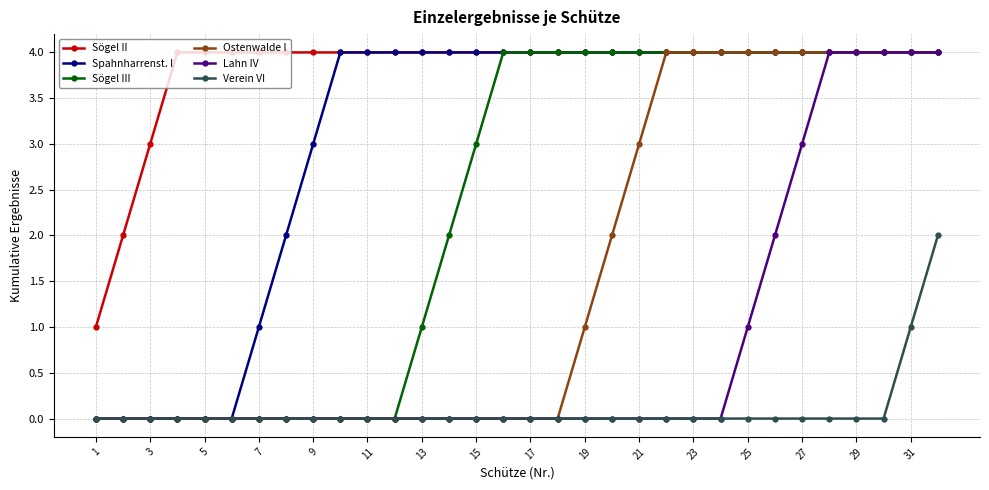

Rank the series by their average value, from highest to lowest.

Sögel II, Spahnharrenst. I, Sögel III, Ostenwalde I, Lahn IV, Verein VI